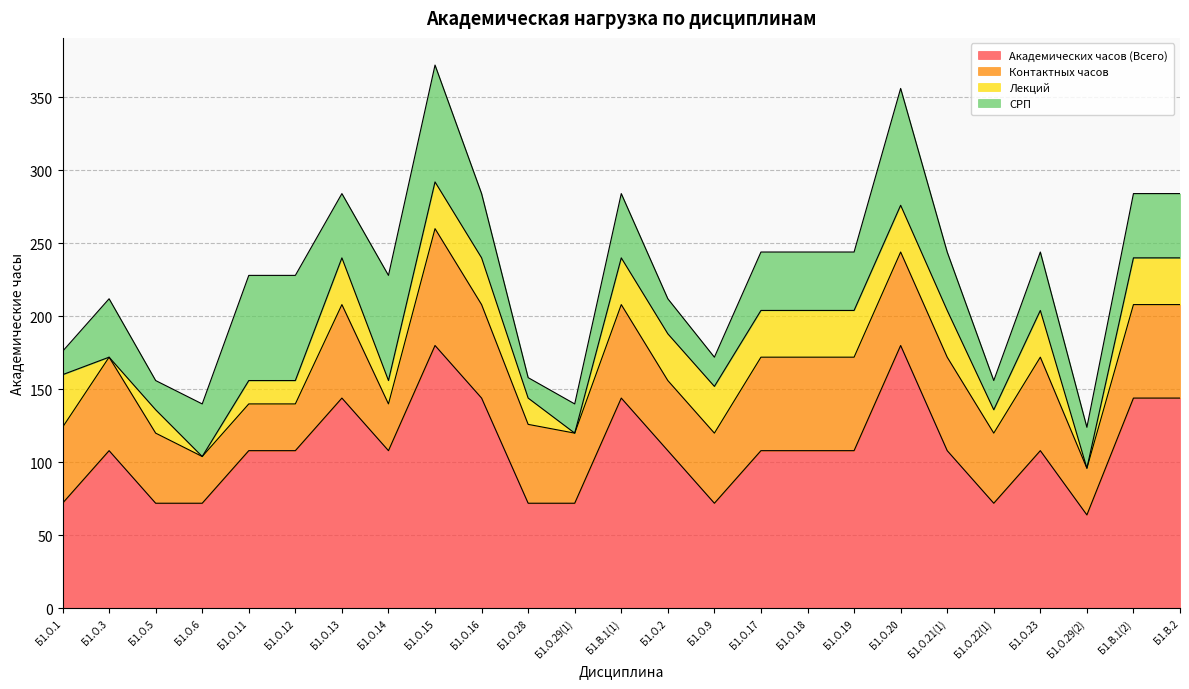

What is the total value across all series at Б1.О.28?

158